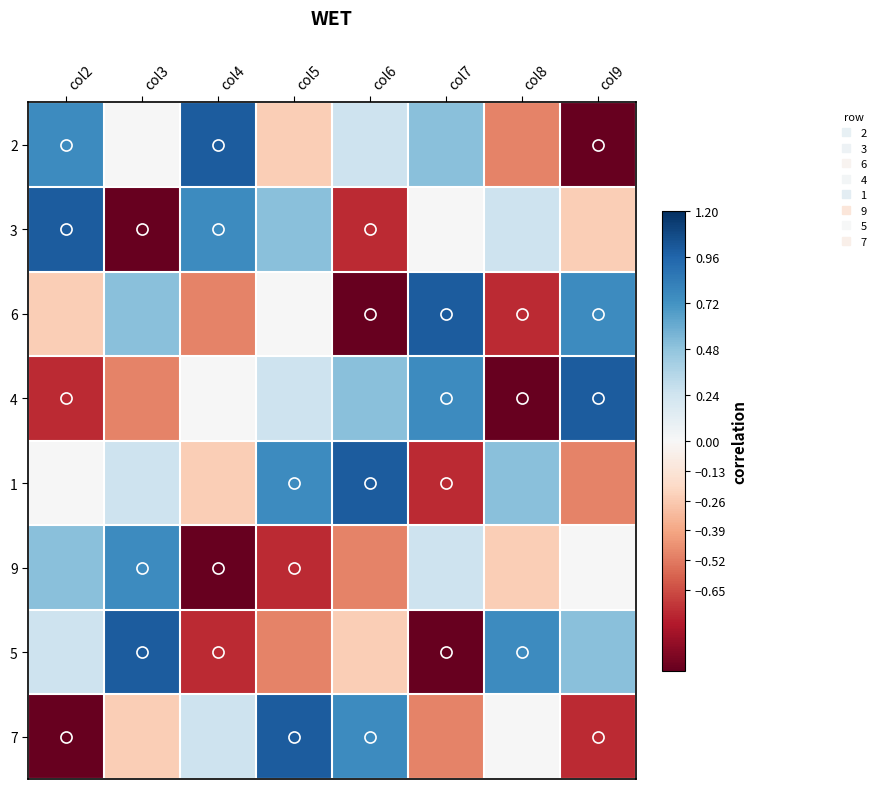

Count the number of data series in this chart.

8